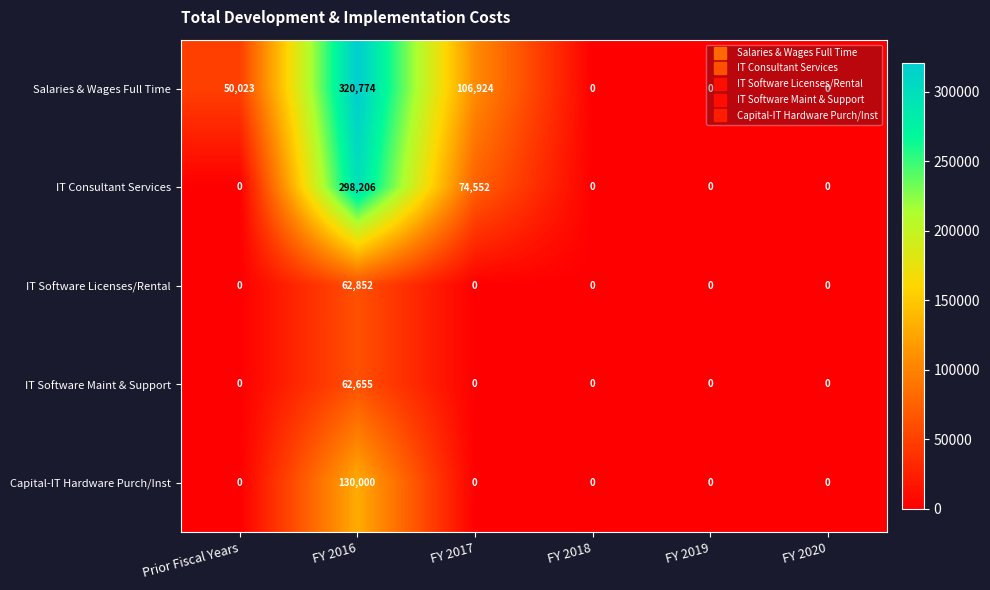

What is the difference between the highest and lowest values at Prior Fiscal Years?

50023